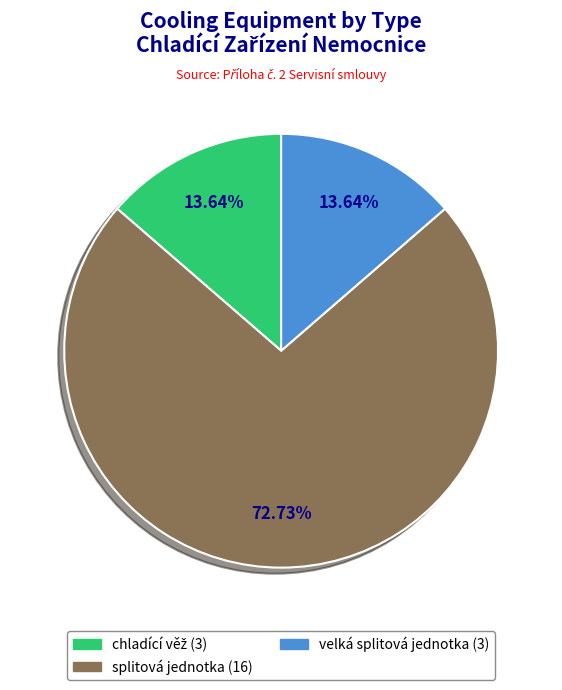

Between splitová jednotka and velká splitová jednotka, which is larger?

splitová jednotka